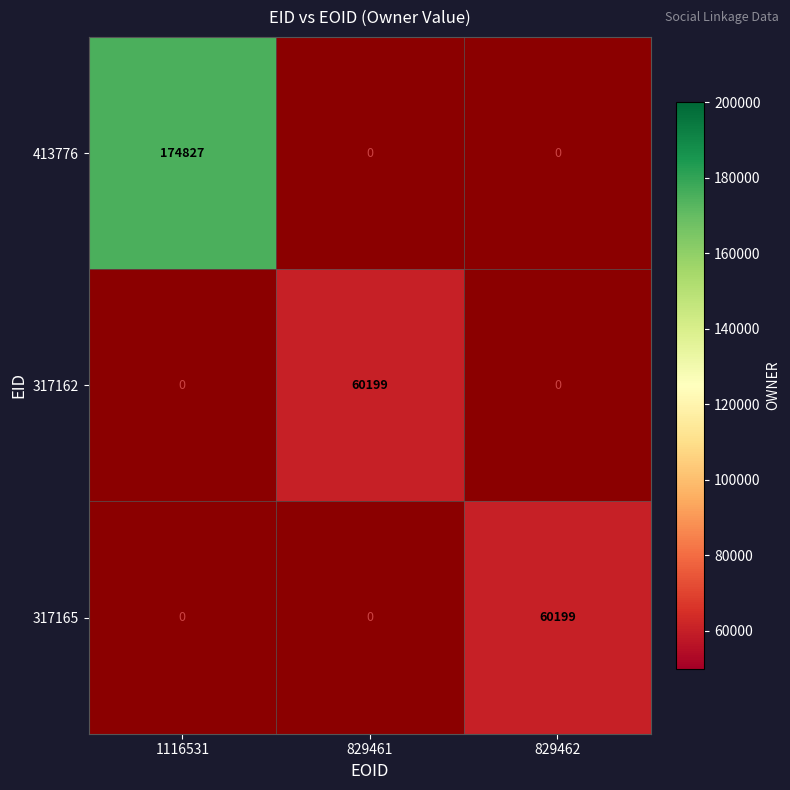

The 317165 series shows 60199 at 829462. True or false?

True